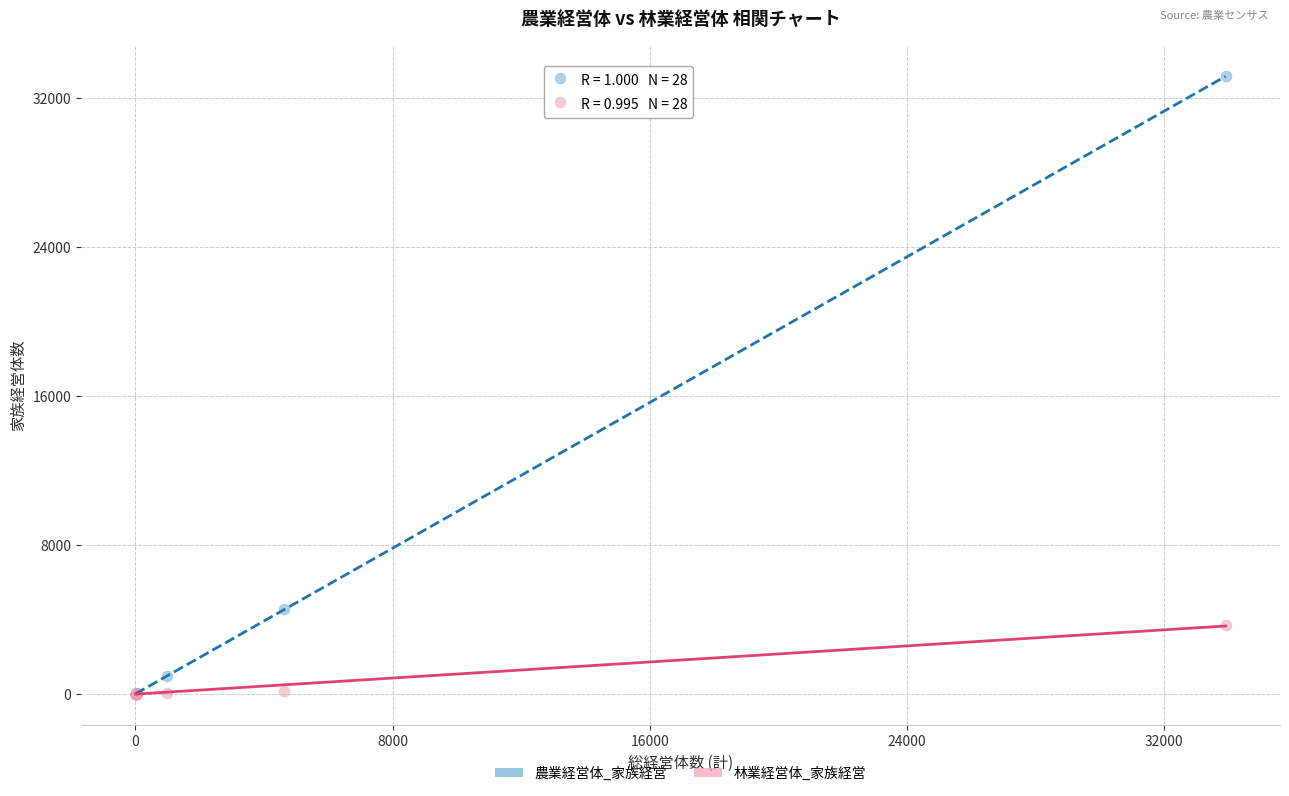

Which series has the largest Y range (max minus min)?

農業経営体_家族経営